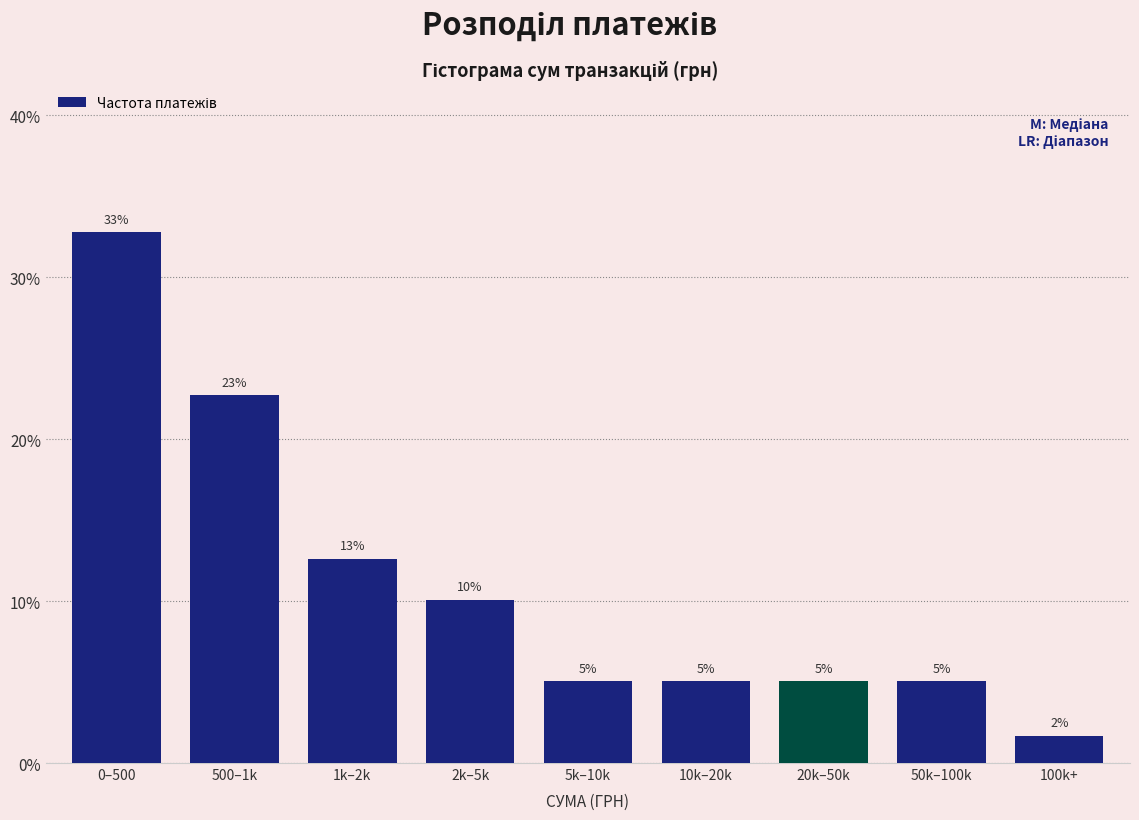

How many bars are there in total?

9